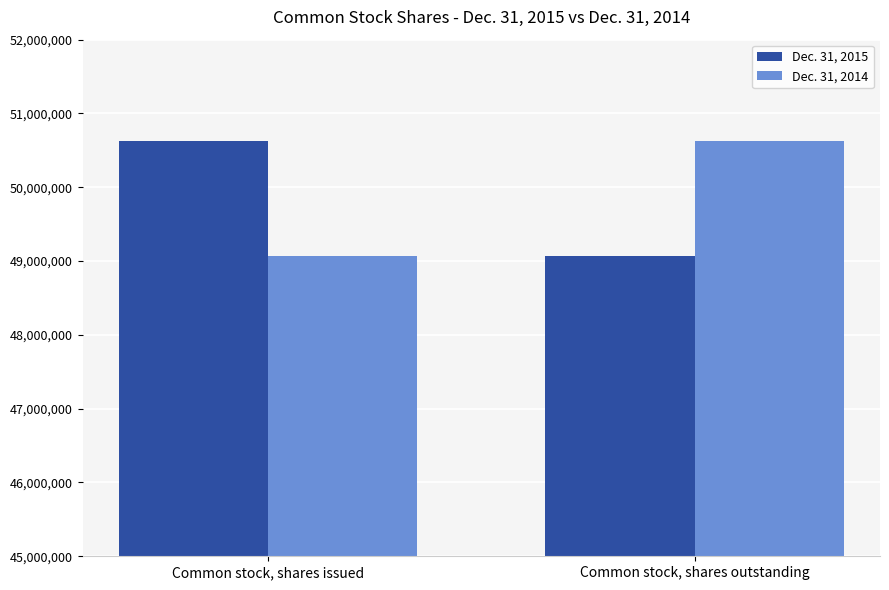

Rank the categories by Dec. 31, 2014 value from lowest to highest.

Common stock, shares issued, Common stock, shares outstanding